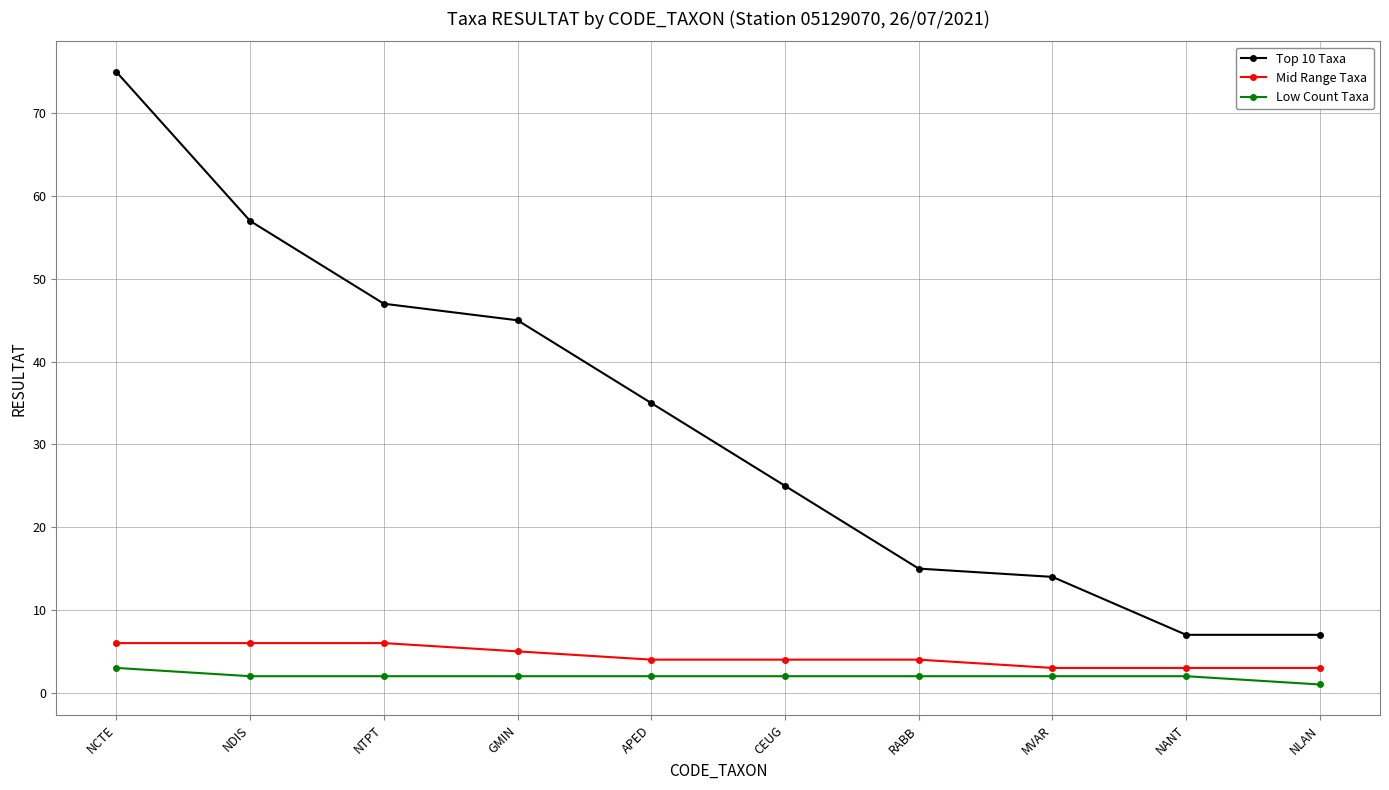

The Top 10 Taxa series shows 14 at MVAR. True or false?

True